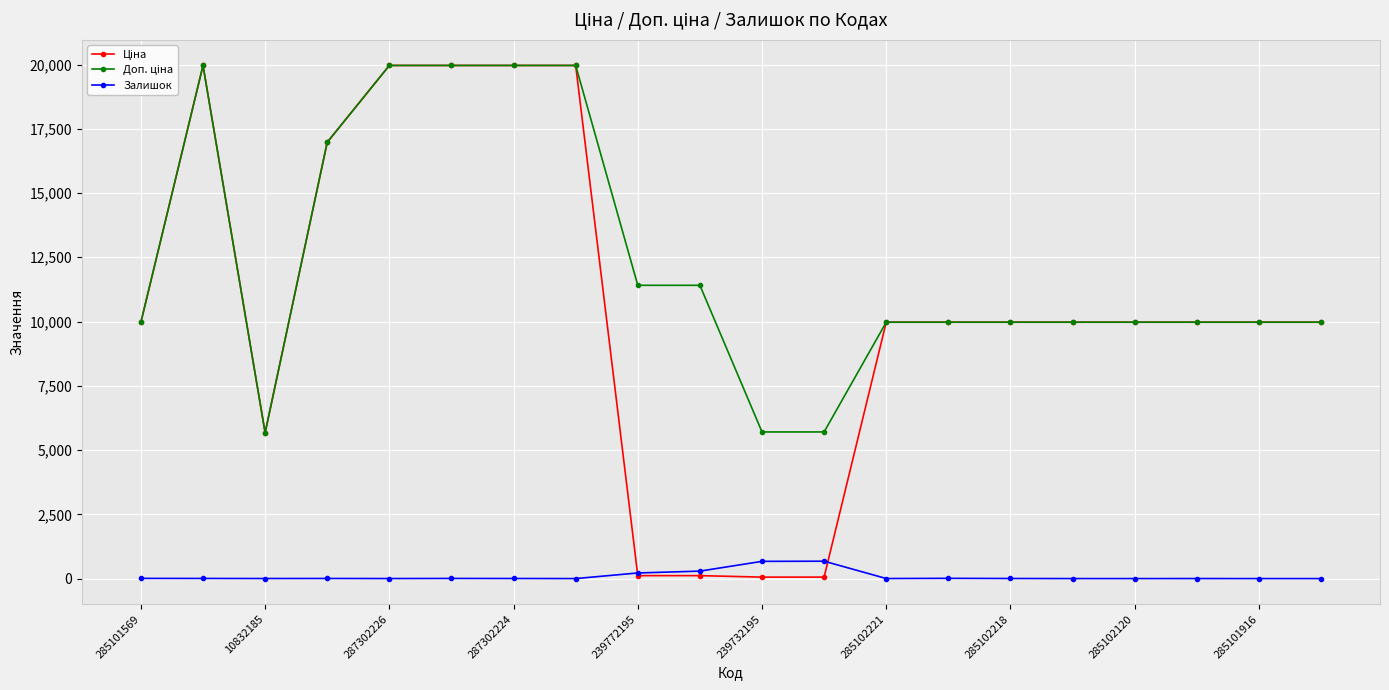

At how many categories does at least one series exceed 18062?

5